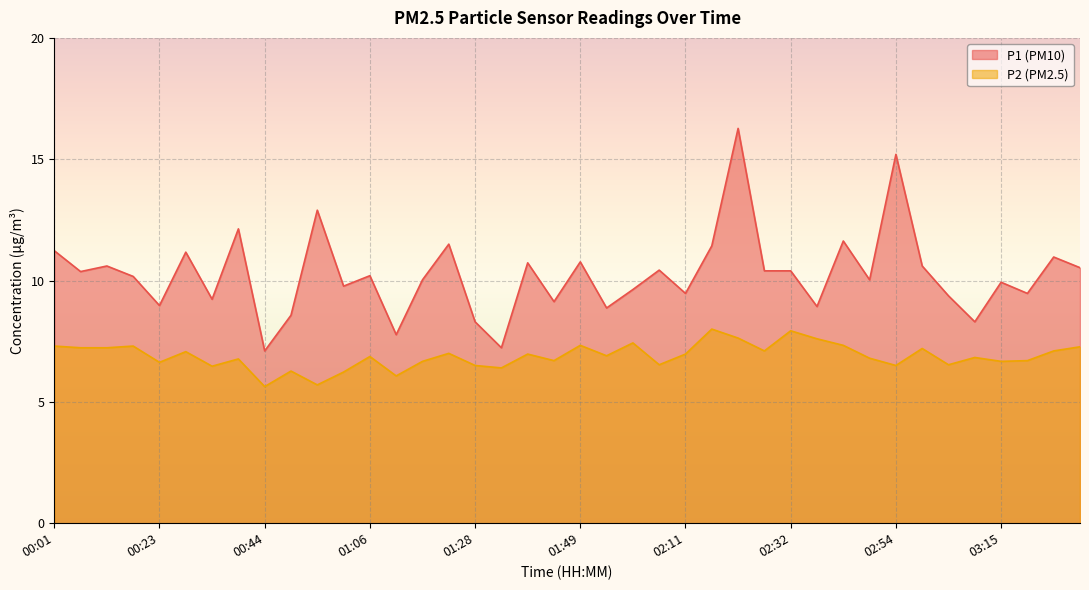

The value of P2 at 01:06 is 1.4. True or false?

False